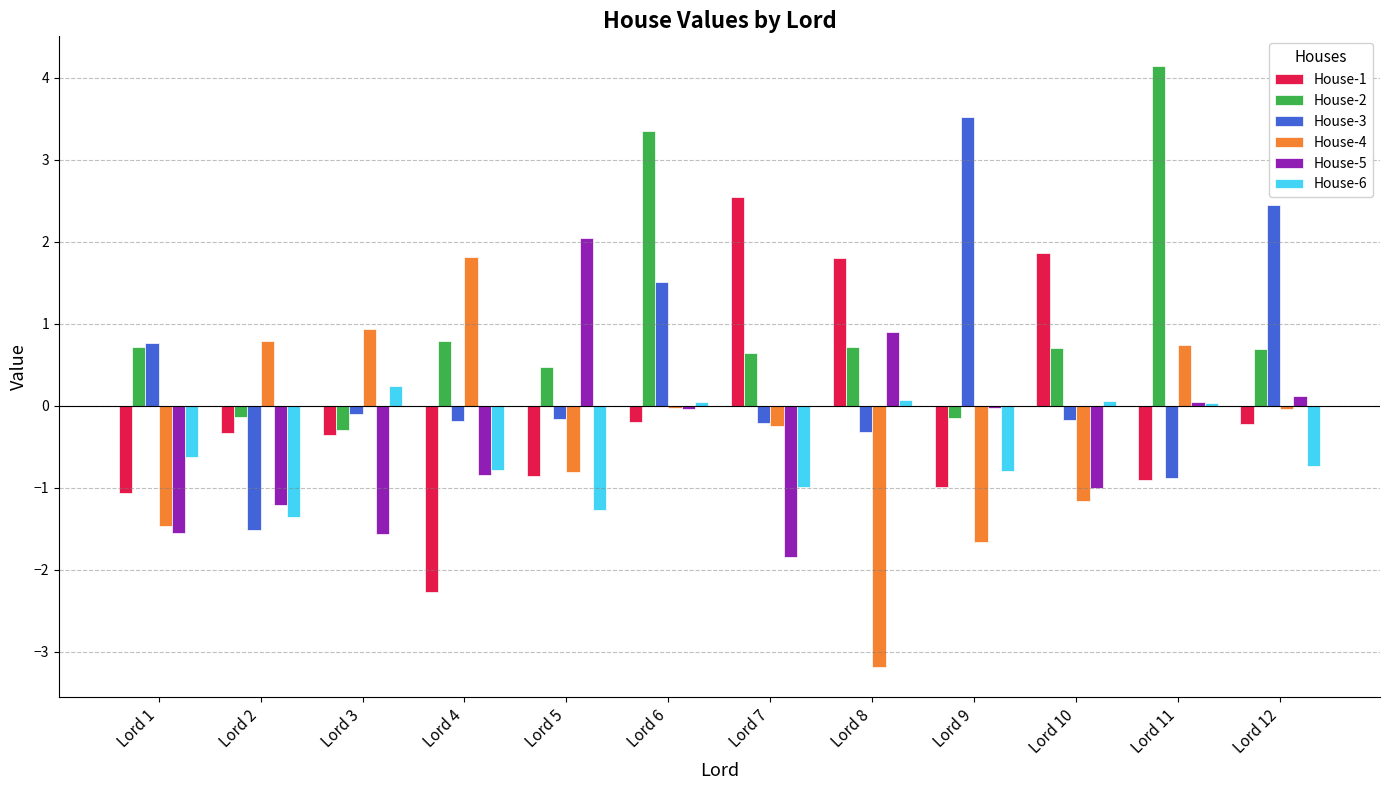

What is the total value across all series at Lord 5?

-0.6